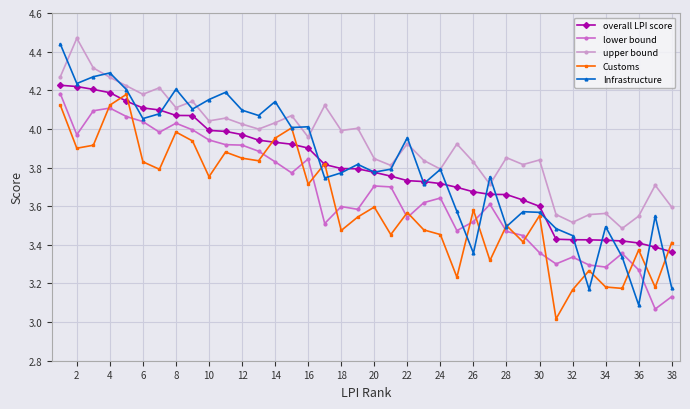

Which series ends up on top after the final intersection of Infrastructure and Customs?

Customs